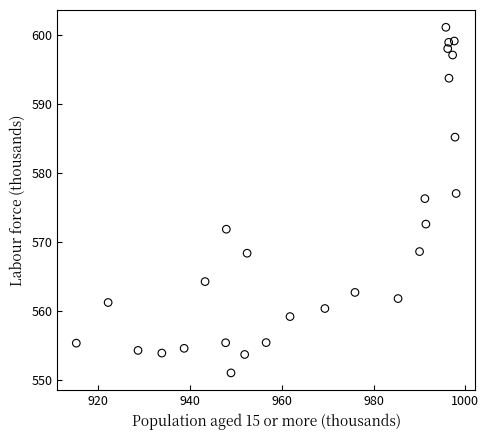

What is the range of Y values (max minus min)?

50.1